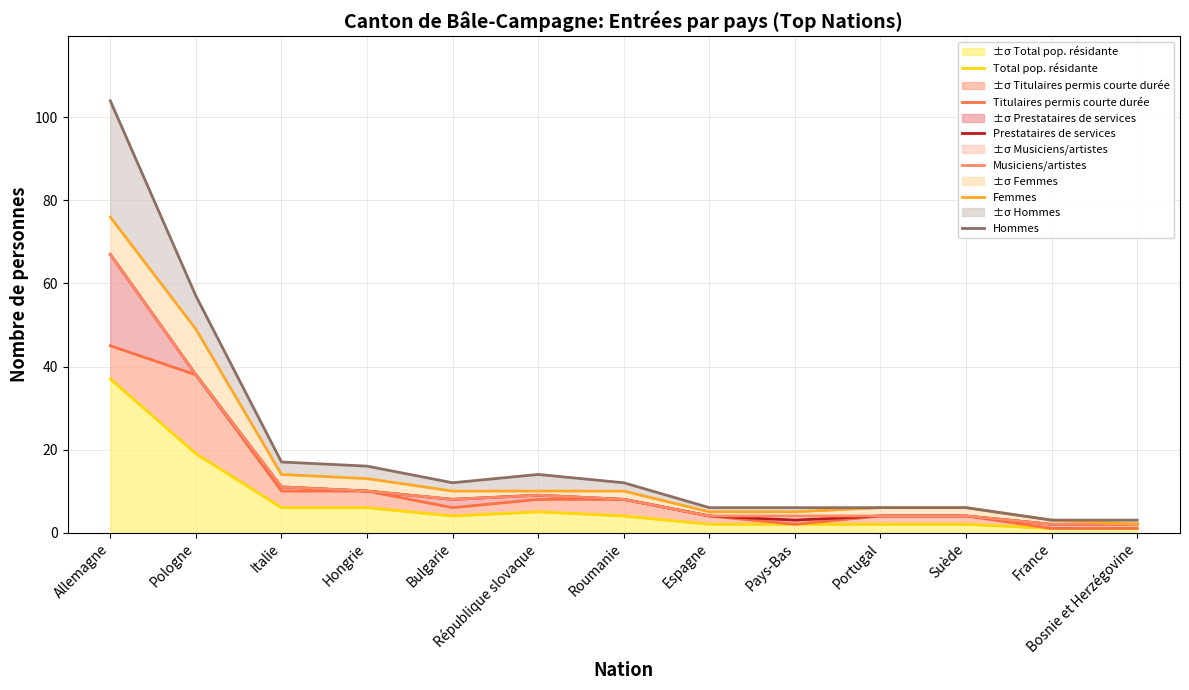

Is the value of Titulaires permis courte durée at Italie greater than the value of Hommes at Hongrie?

No